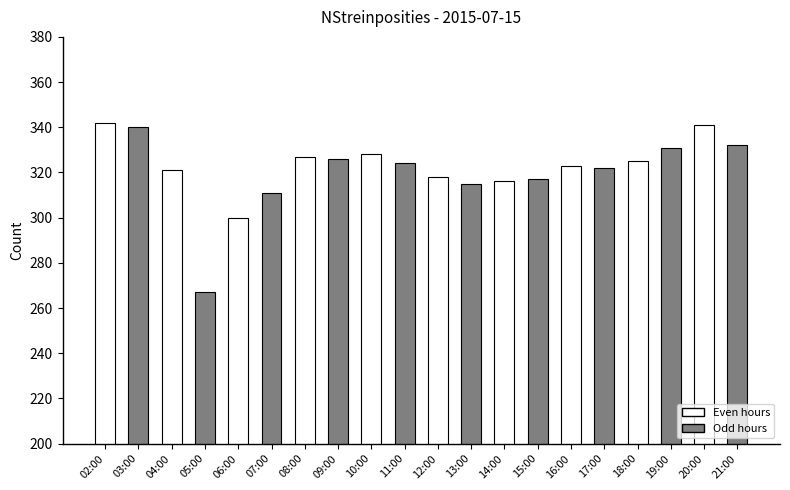

What is the change in value from 03:00 to 09:00?

-14